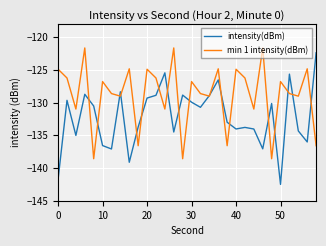

What is the maximum value for min 1 intensity(dBm)?

-121.6